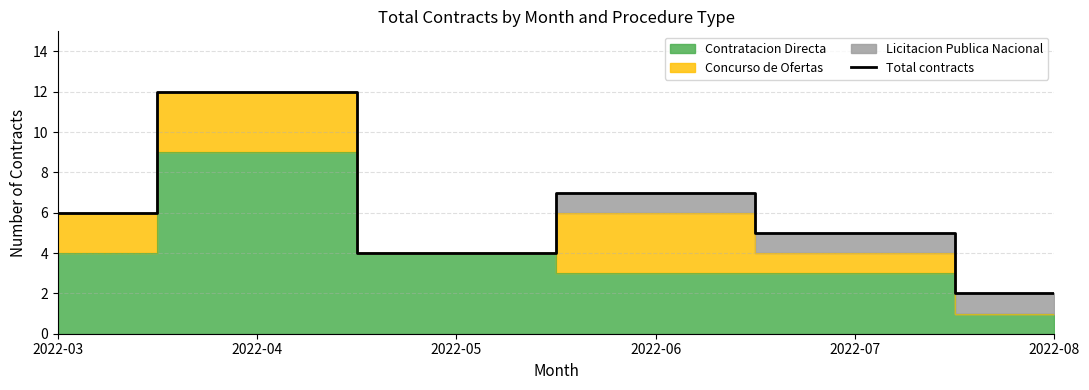

How many categories are shown in the chart?

6